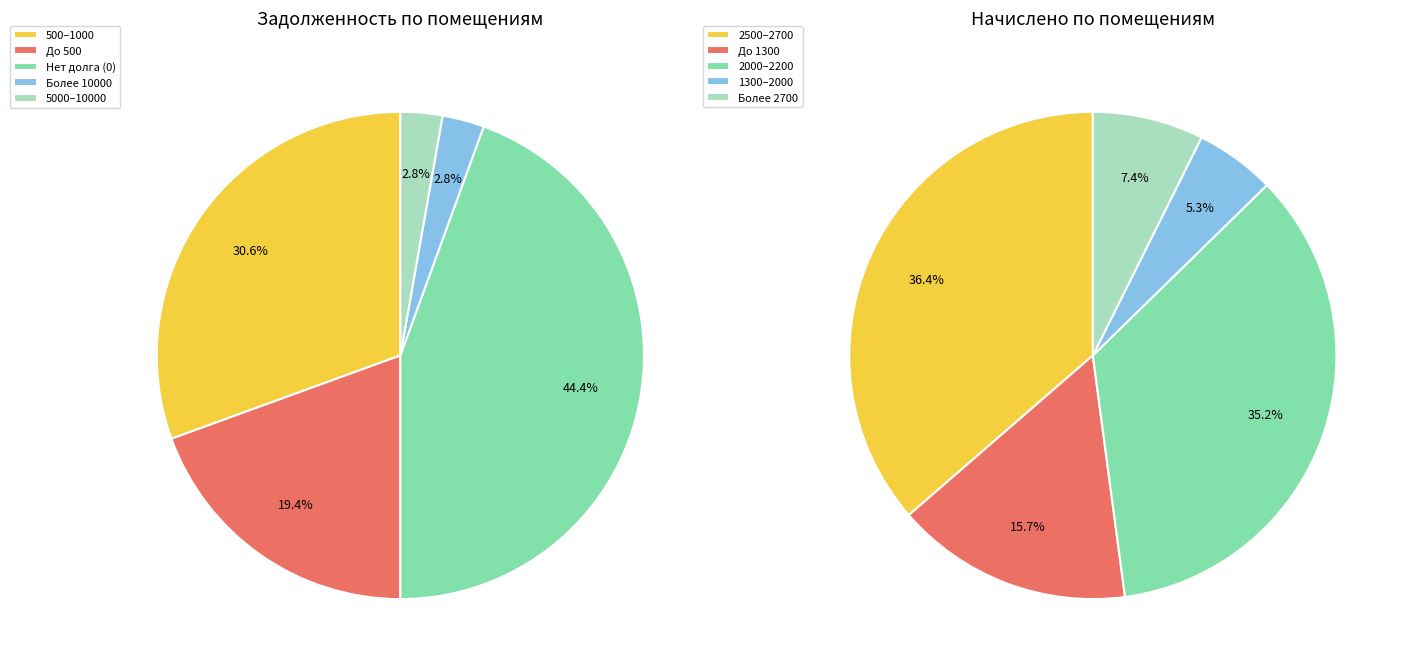

The 30 slice represents 6% of the pie. True or false?

False